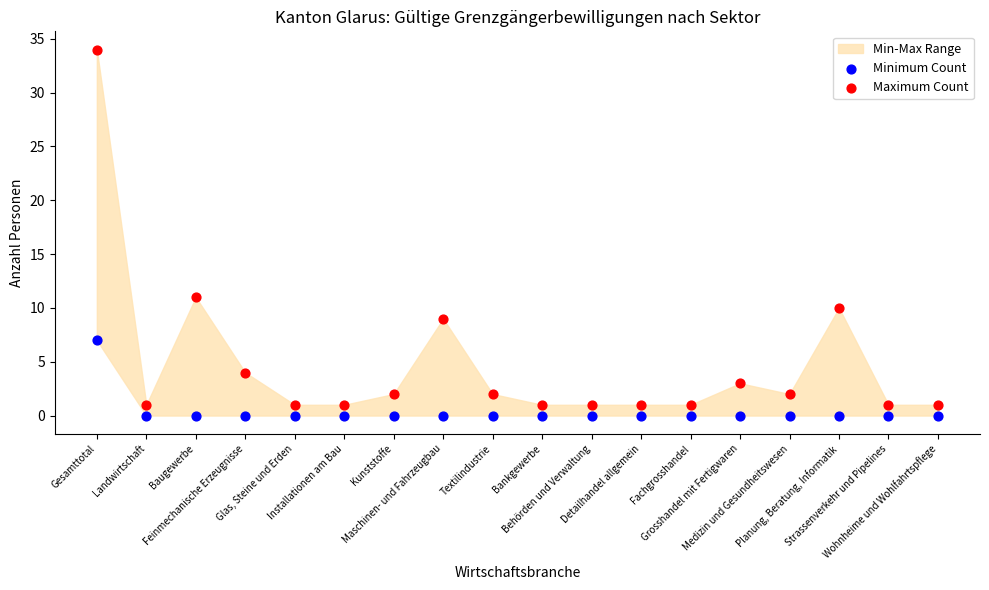

In the Maximum Count series, what Y value is closest to 17?

11